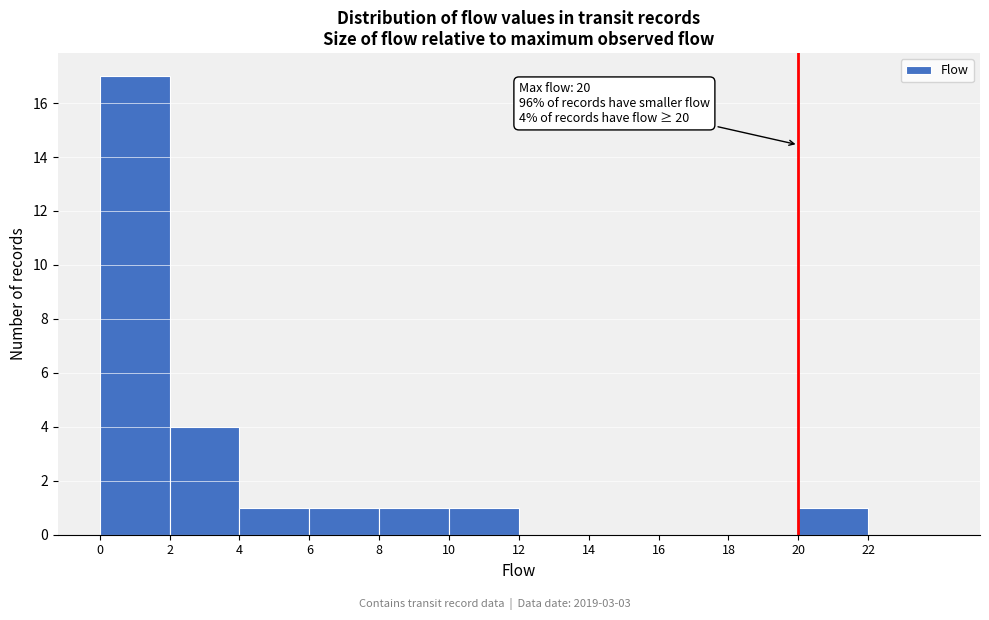

Over which range of the x-axis is the bar tallest?

0 to 2